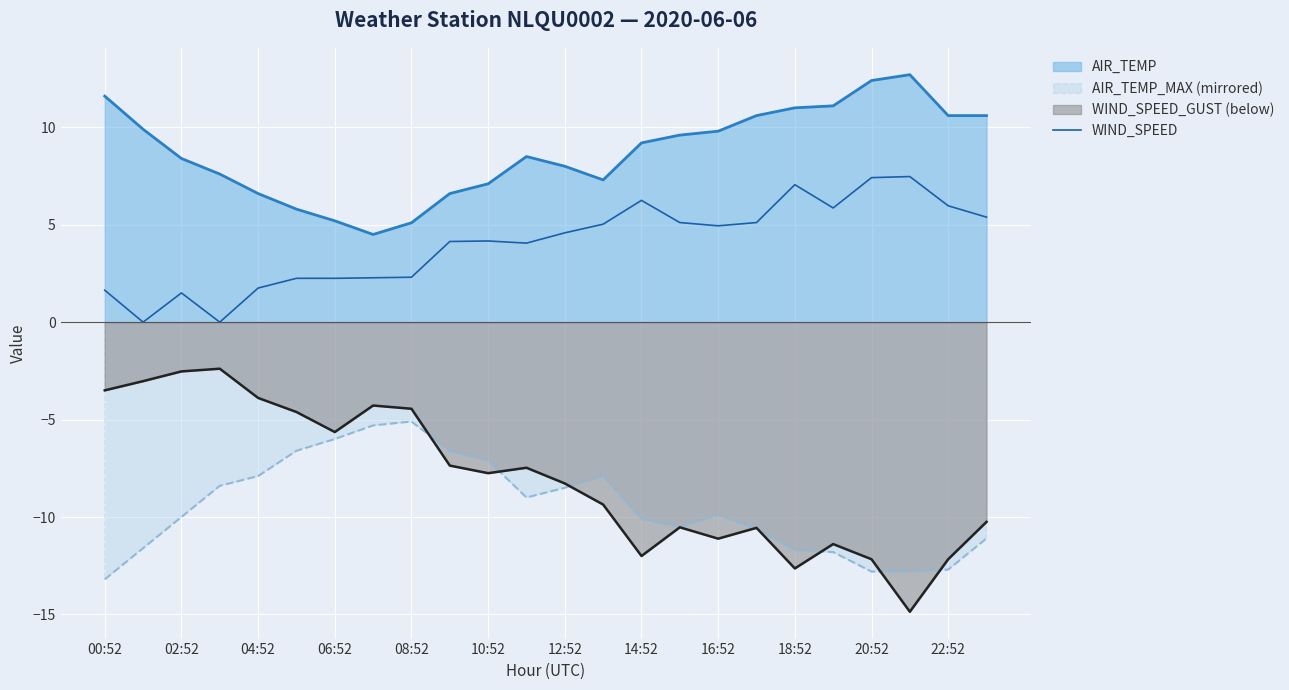

True or false: there are more than 1 points higher than both neighbors.

True